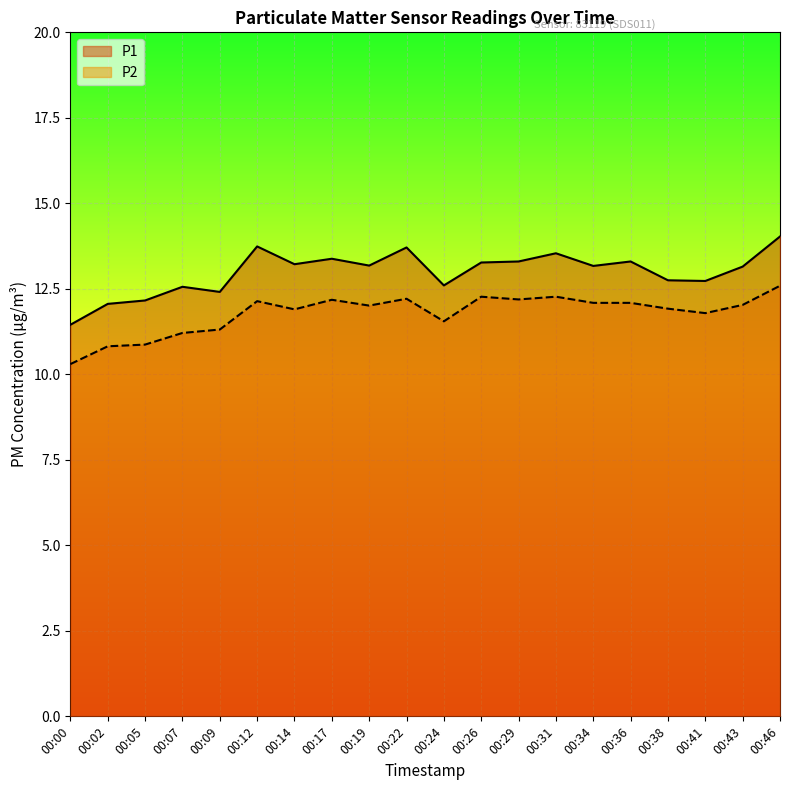

How many data points in P1 are less than 13?

8